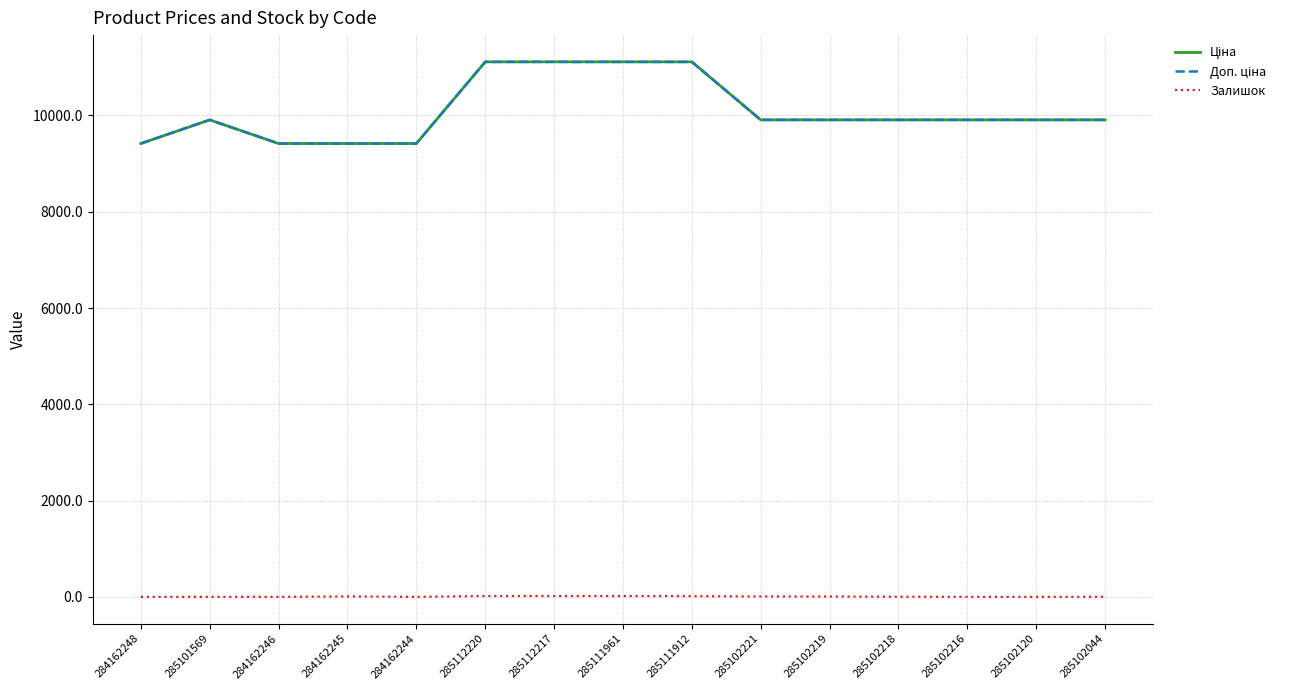

What is the difference between the maximum and minimum values in the Доп. ціна series?

1696.7